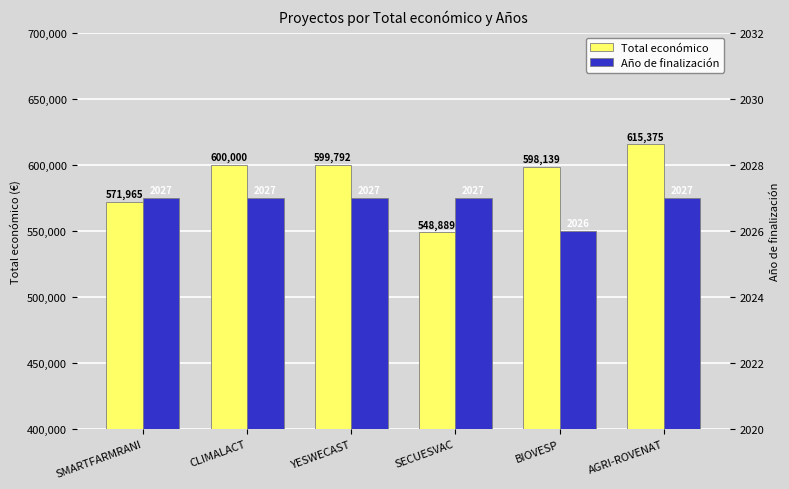

How many data points in Total económico are less than 599792?

3